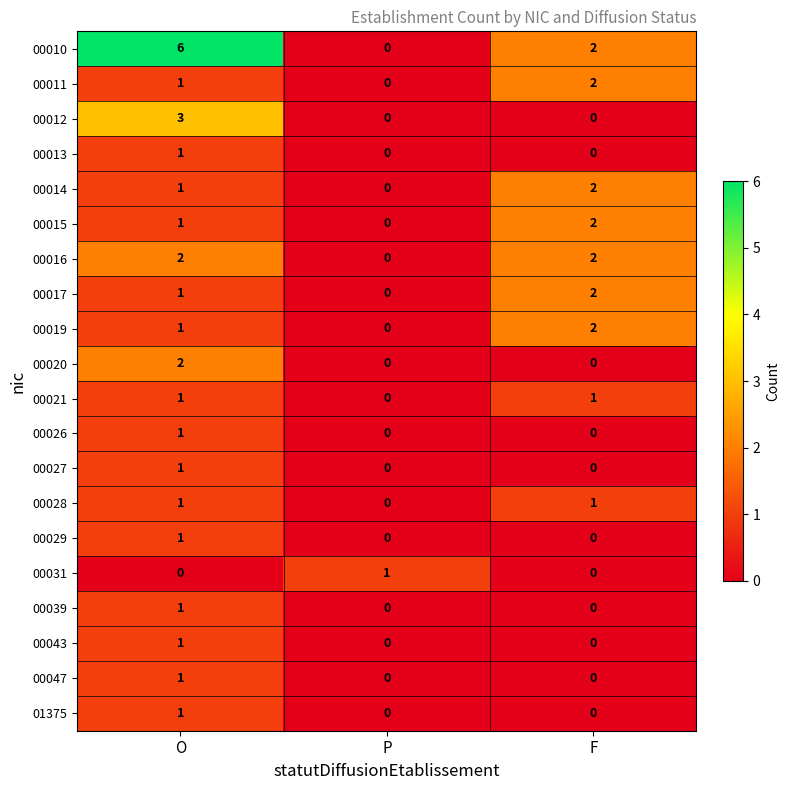

What is the greatest value displayed?

6